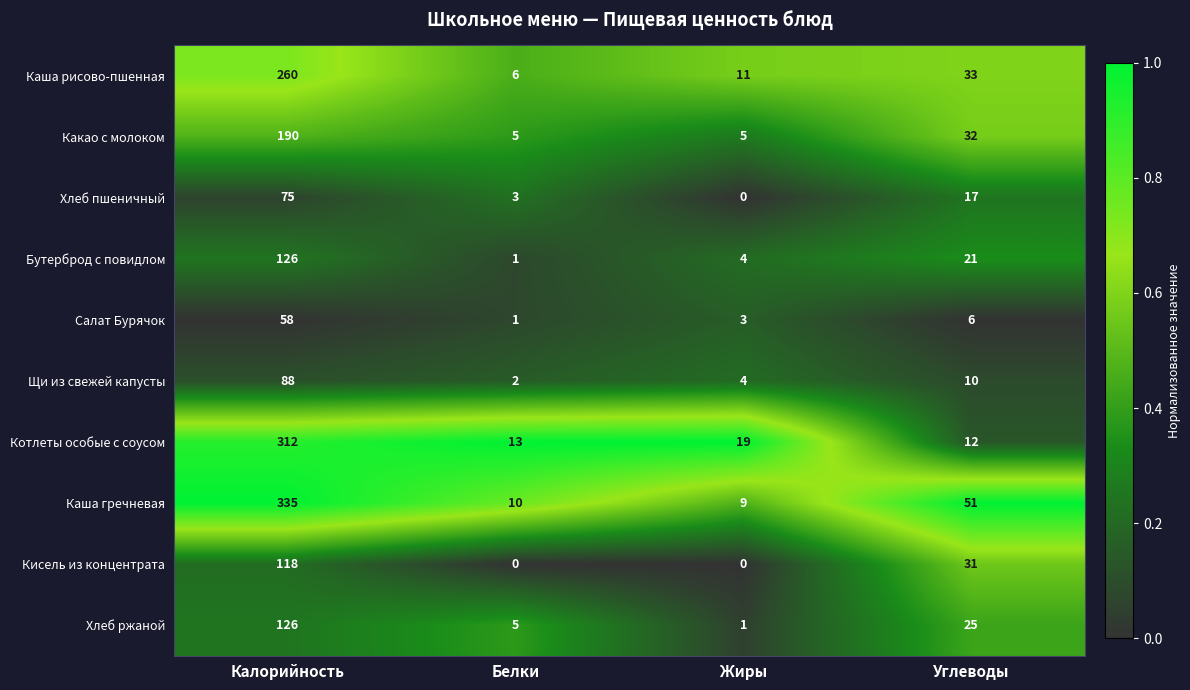

What is the difference between the highest and lowest values at Углеводы?

45